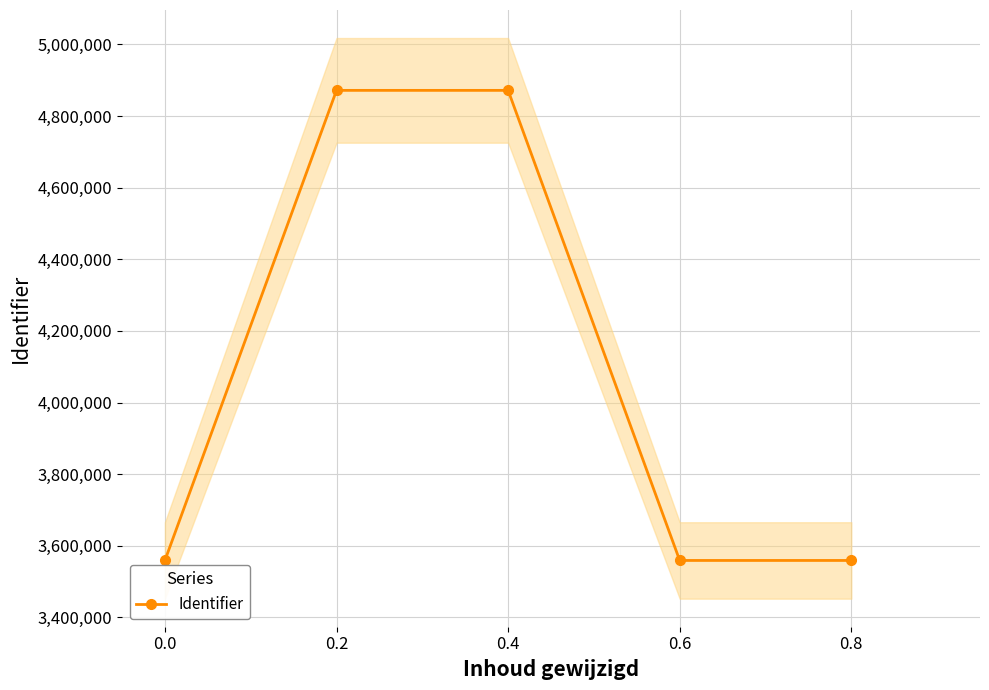

List the labels in order of value, largest first.

0.4, 0.2, 0.8, 0.6, 0.0